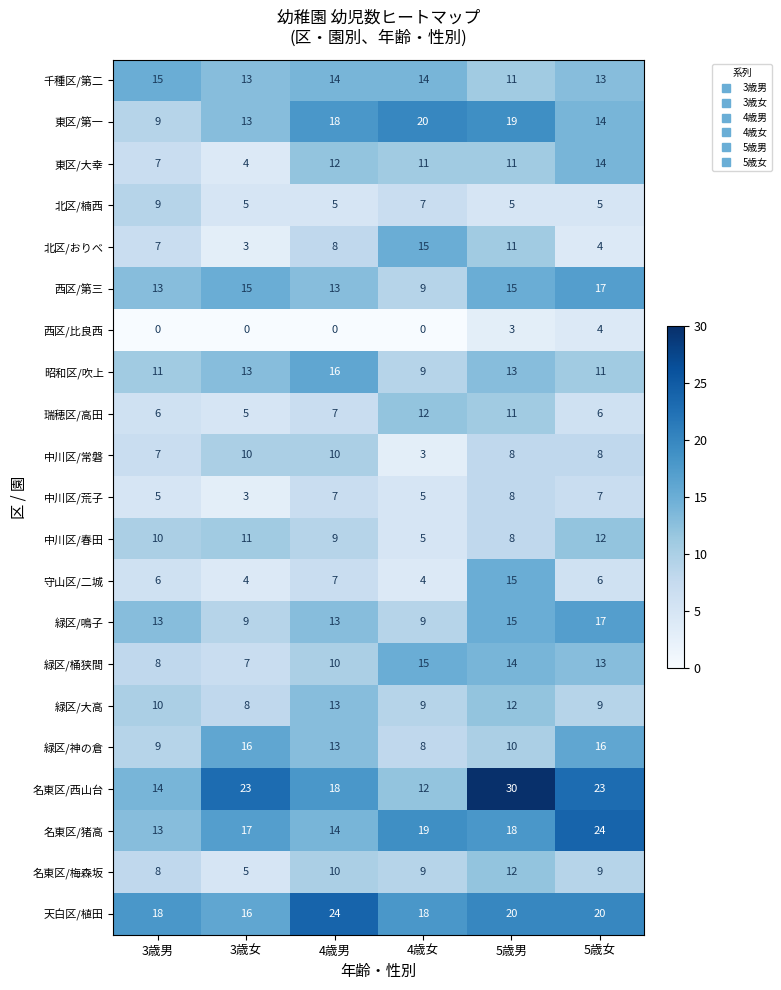

What is the maximum value shown in the chart?

30